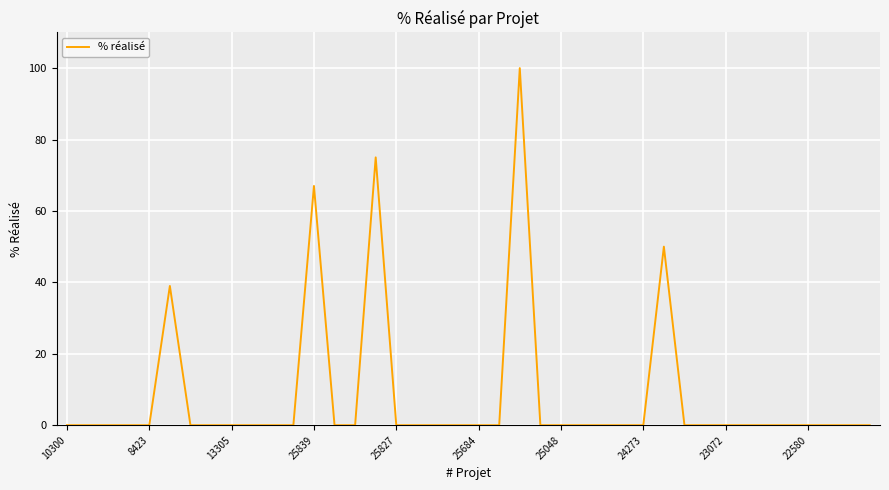

What is the difference between the maximum and minimum values?

100